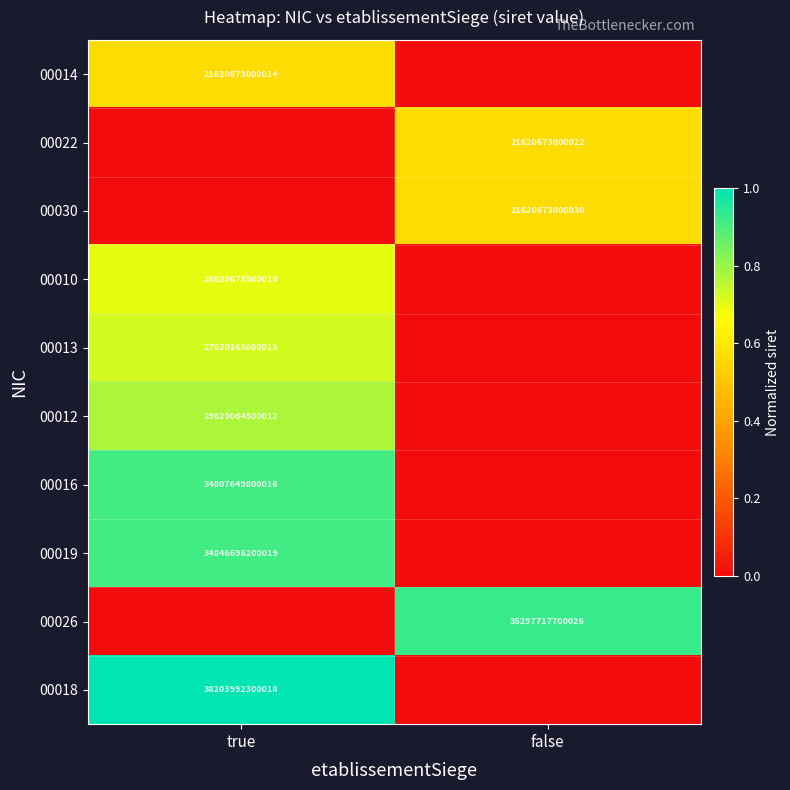

The value of 00022 at false is 21620673000022. True or false?

True